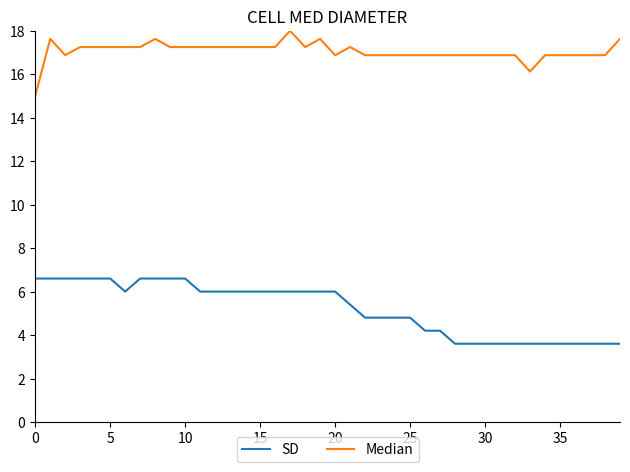

Which series has the largest total across all categories?

Median